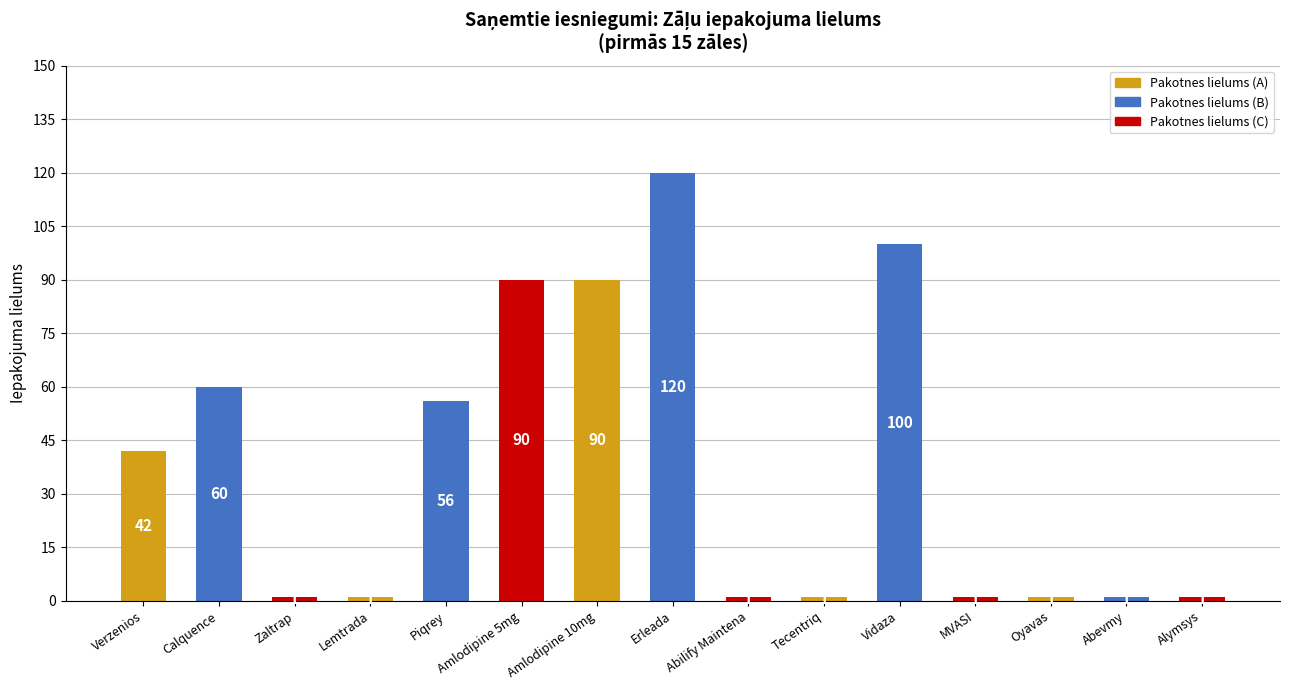

Where is the data nearest to the value 60?

Calquence